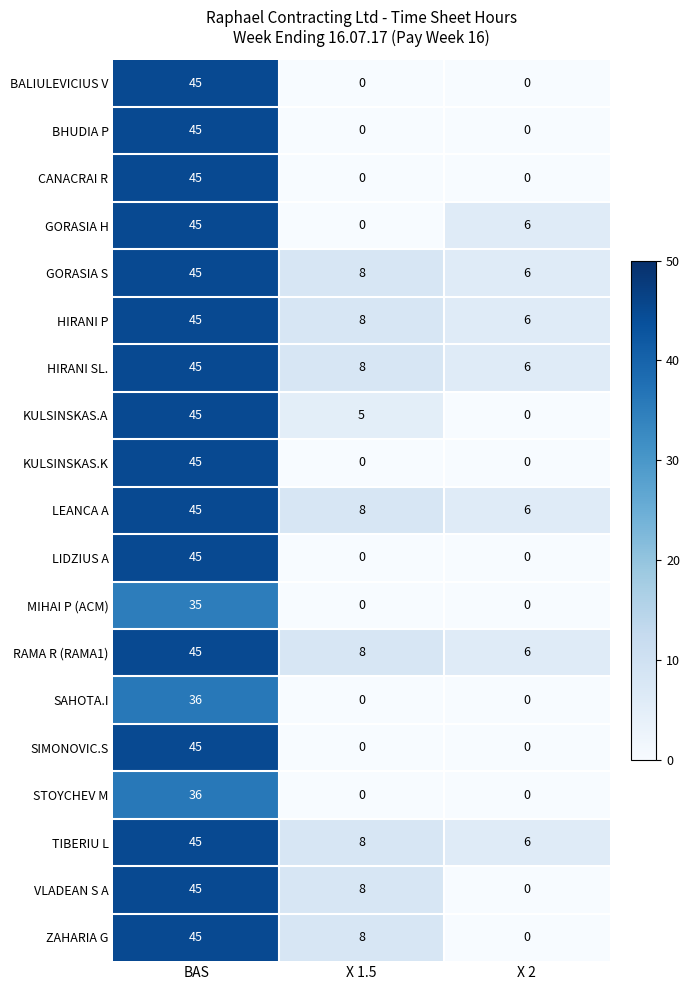

At which category is the sum across all series the highest?

BAS